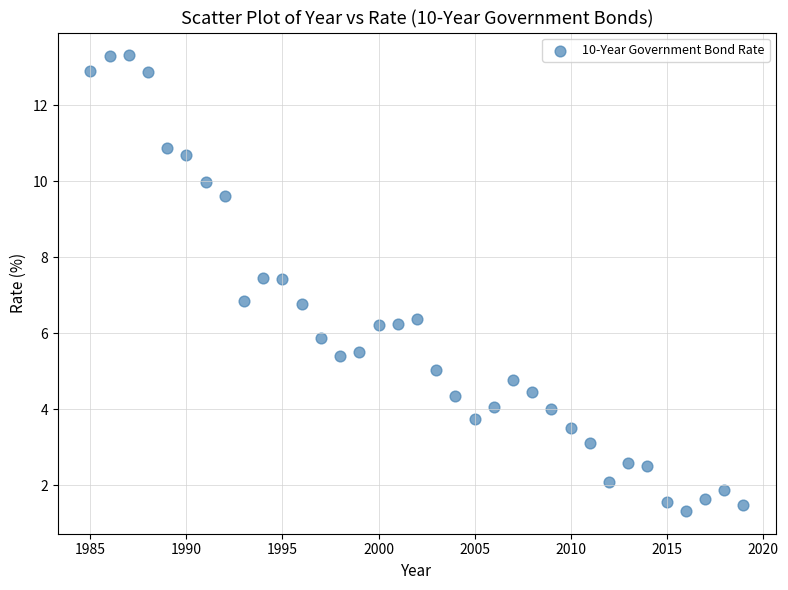

What is the range of Y values (max minus min)?

12.0